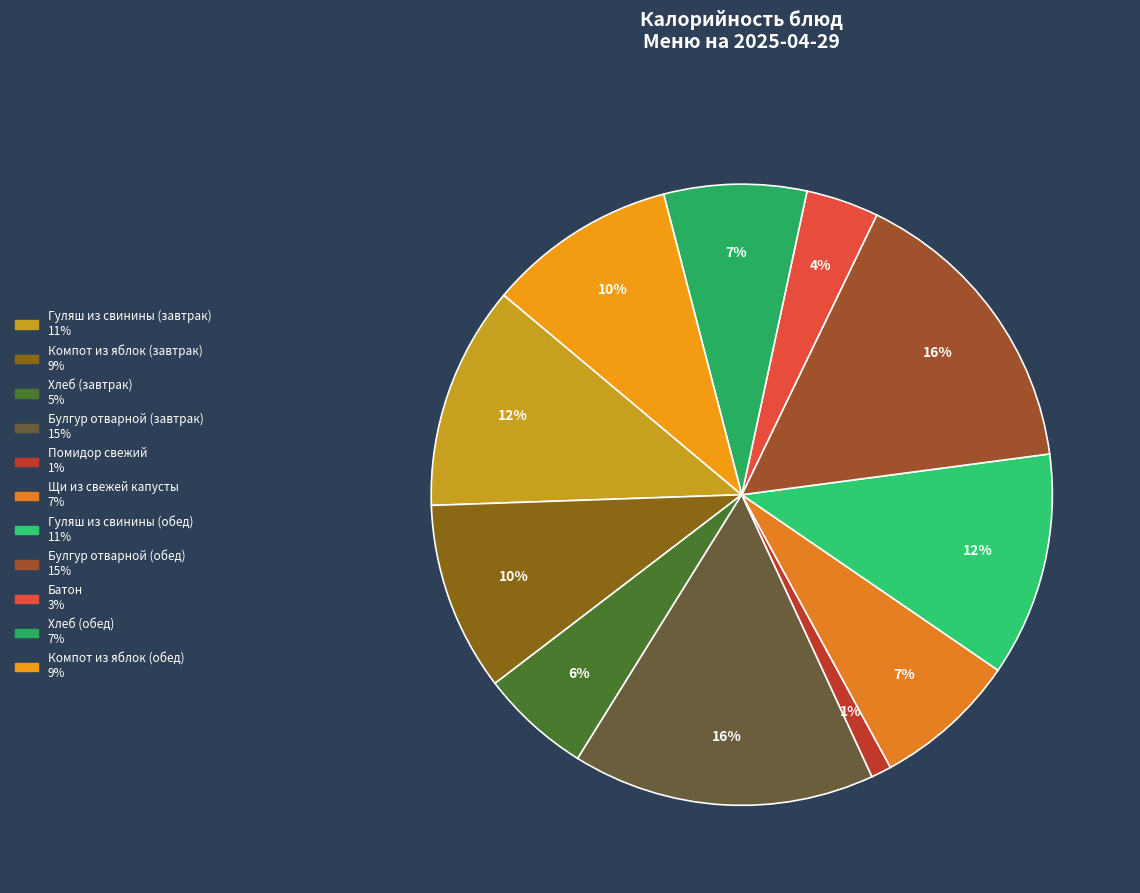

Do Хлеб (завтрак) and Гуляш из свинины (обед) together represent more than half of the pie?

No